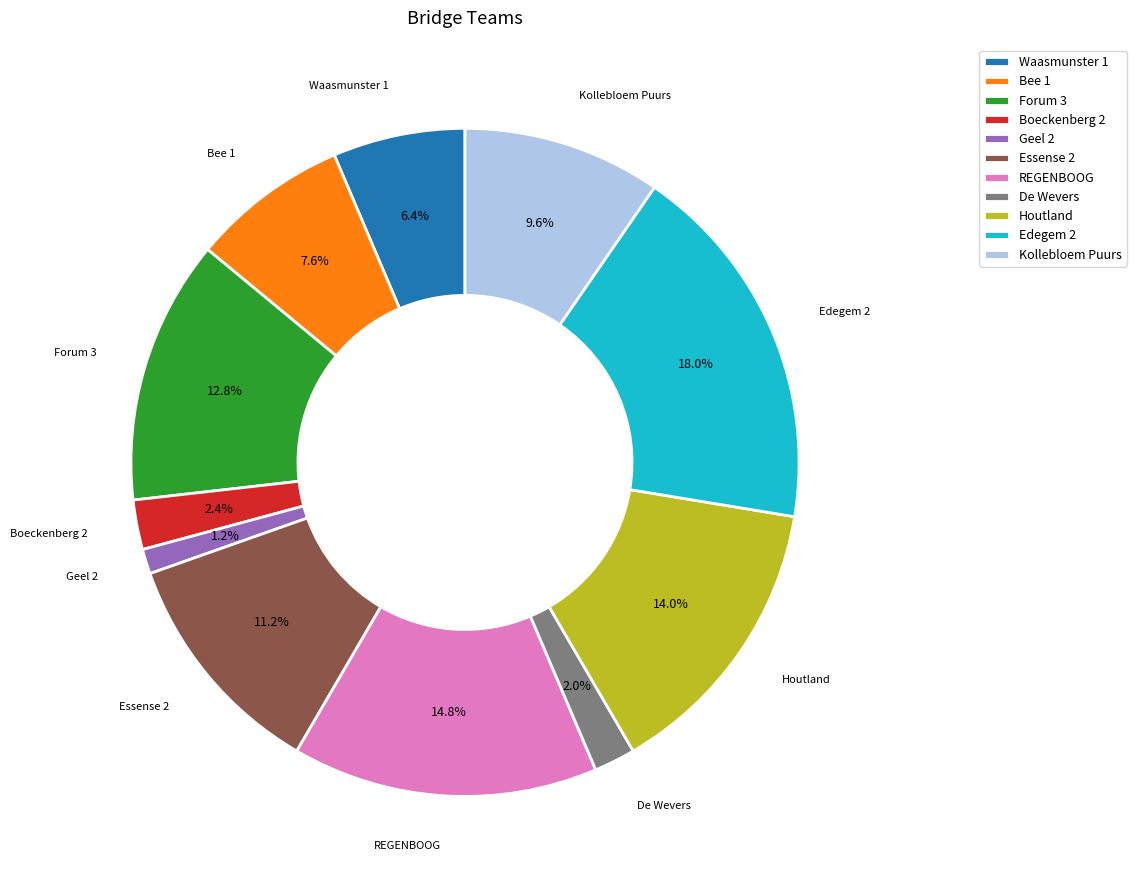

Which category has the biggest portion of the pie?

Edegem 2